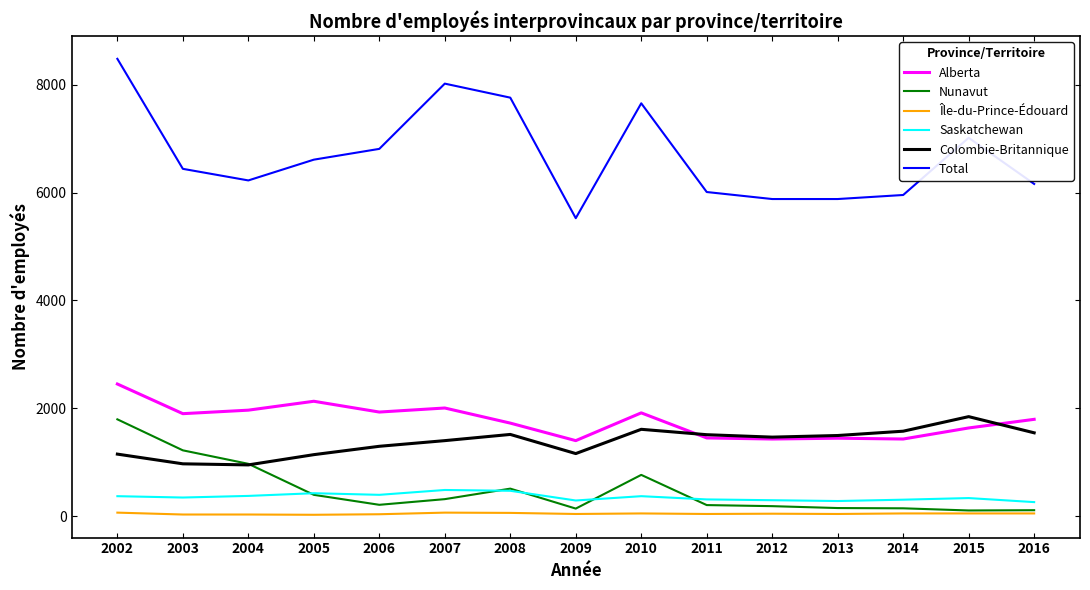

Is the value of Saskatchewan at 2003 greater than the value of Alberta at 2012?

No